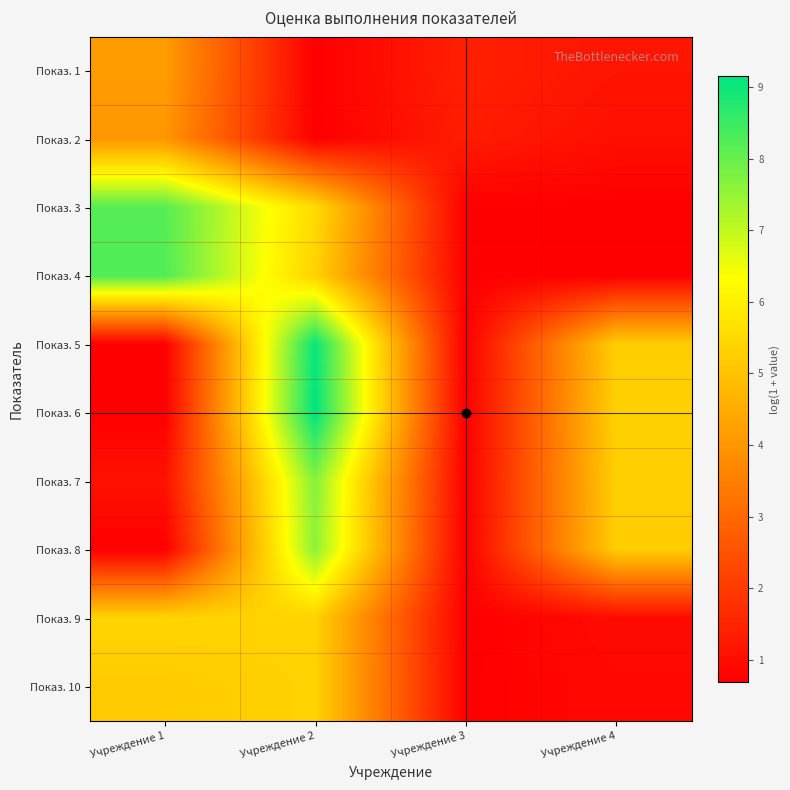

Reading left to right, transcribe all the data shown in this chart.

Показ. 1: Учреждение 1=4.2	Учреждение 2=0.7	Учреждение 3=1.4	Учреждение 4=1.2
Показ. 2: Учреждение 1=4.0	Учреждение 2=0.7	Учреждение 3=1.3	Учреждение 4=1.0
Показ. 3: Учреждение 1=8.2	Учреждение 2=5.5	Учреждение 3=0.7	Учреждение 4=0.7
Показ. 4: Учреждение 1=8.3	Учреждение 2=5.3	Учреждение 3=0.7	Учреждение 4=0.7
Показ. 5: Учреждение 1=0.7	Учреждение 2=9.1	Учреждение 3=0.7	Учреждение 4=5.2
Показ. 6: Учреждение 1=0.7	Учреждение 2=9.2	Учреждение 3=0.7	Учреждение 4=5.3
Показ. 7: Учреждение 1=1.1	Учреждение 2=7.7	Учреждение 3=0.7	Учреждение 4=5.3
Показ. 8: Учреждение 1=0.7	Учреждение 2=7.6	Учреждение 3=0.7	Учреждение 4=5.2
Показ. 9: Учреждение 1=5.4	Учреждение 2=5.3	Учреждение 3=0.7	Учреждение 4=1.0
Показ. 10: Учреждение 1=5.2	Учреждение 2=5.3	Учреждение 3=0.7	Учреждение 4=0.9